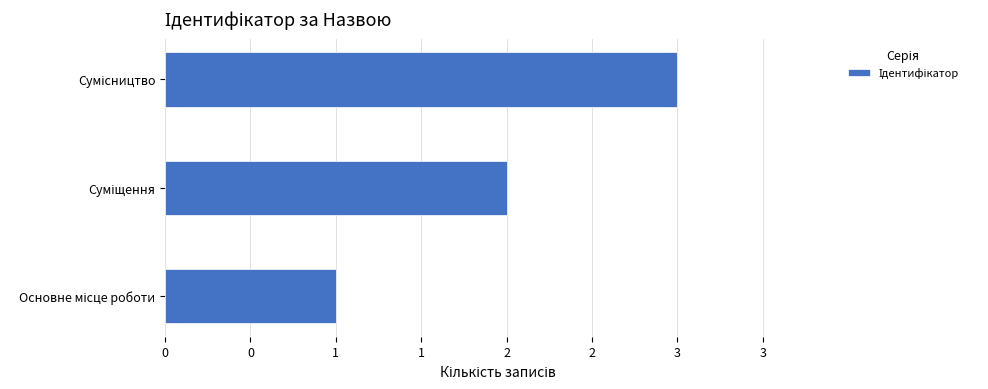

How many bars are there in total?

3